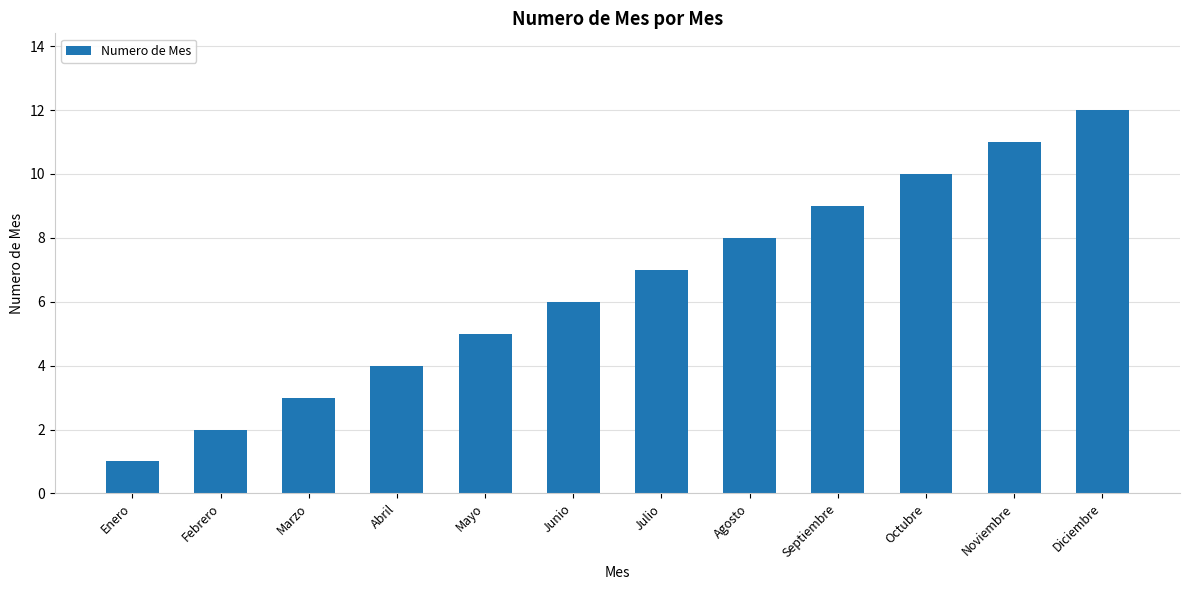

Between Septiembre and Julio, which is larger?

Septiembre